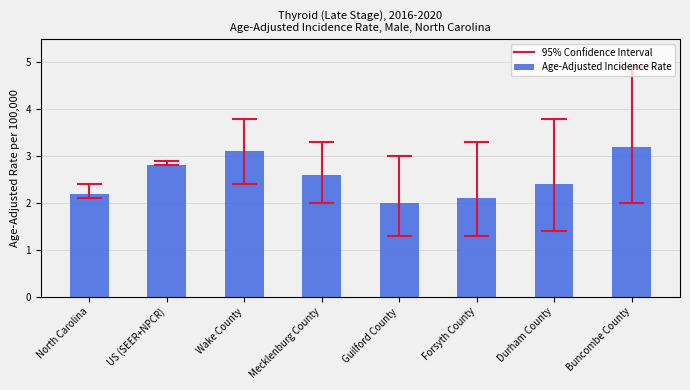

What is the smallest value displayed?

2.0